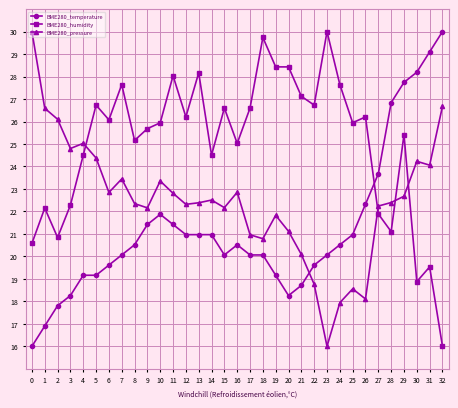

The value of BME280_pressure at 32 is 46.1. True or false?

False